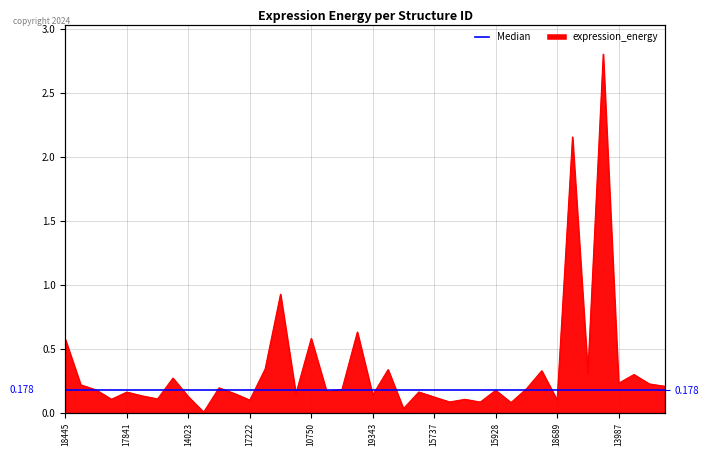

How many series are shown in this chart?

1